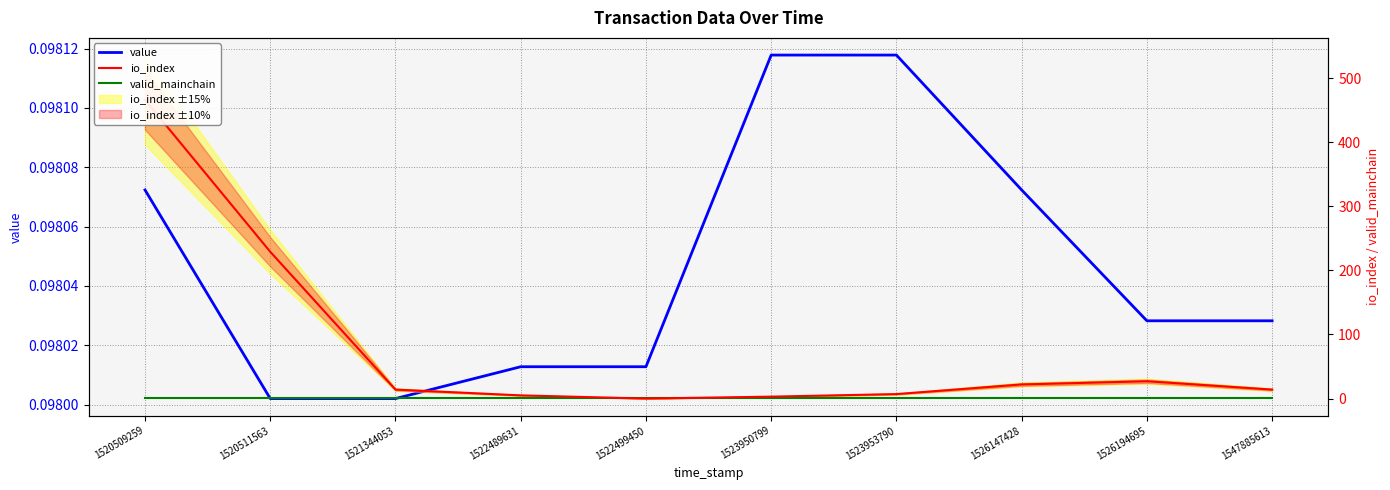

In io_index, how many points are lower than both neighbors (excluding endpoints)?

1